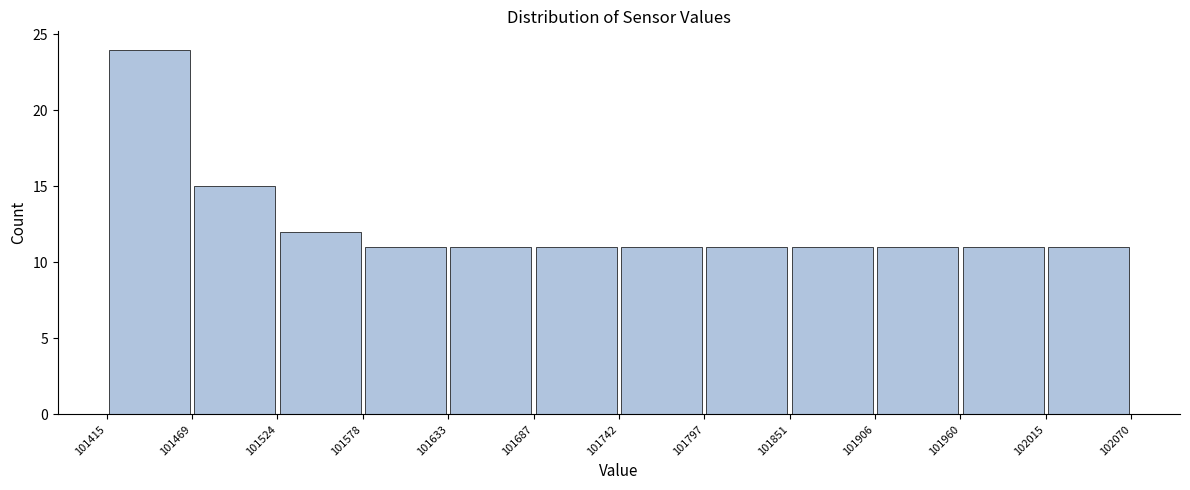

Which range on the x-axis has the tallest bar?

101415 to 101469